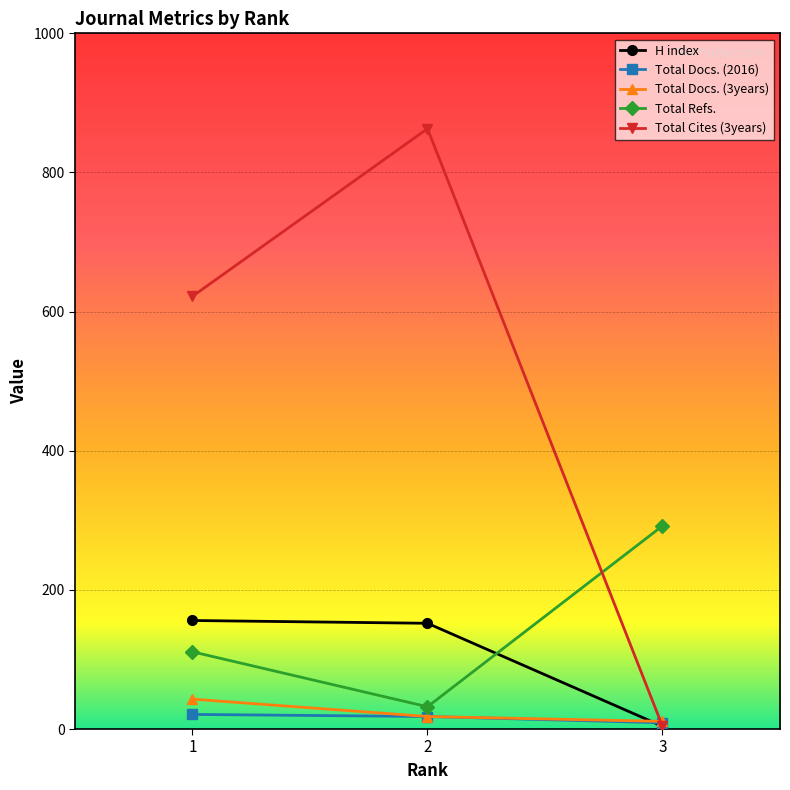

What is the smallest value displayed?

4